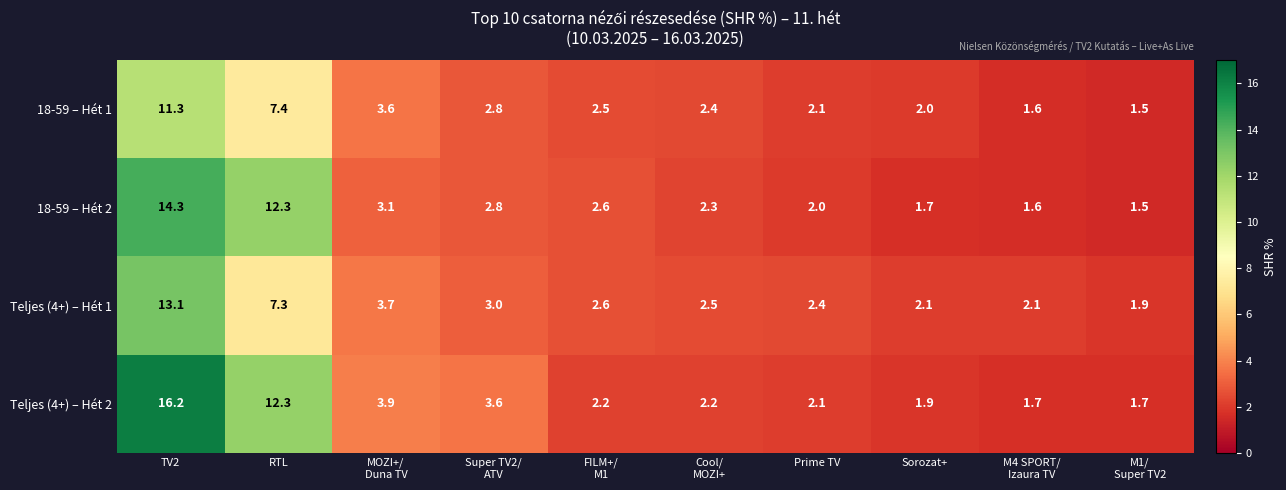

What is the total value across all series at Prime TV?

8.6